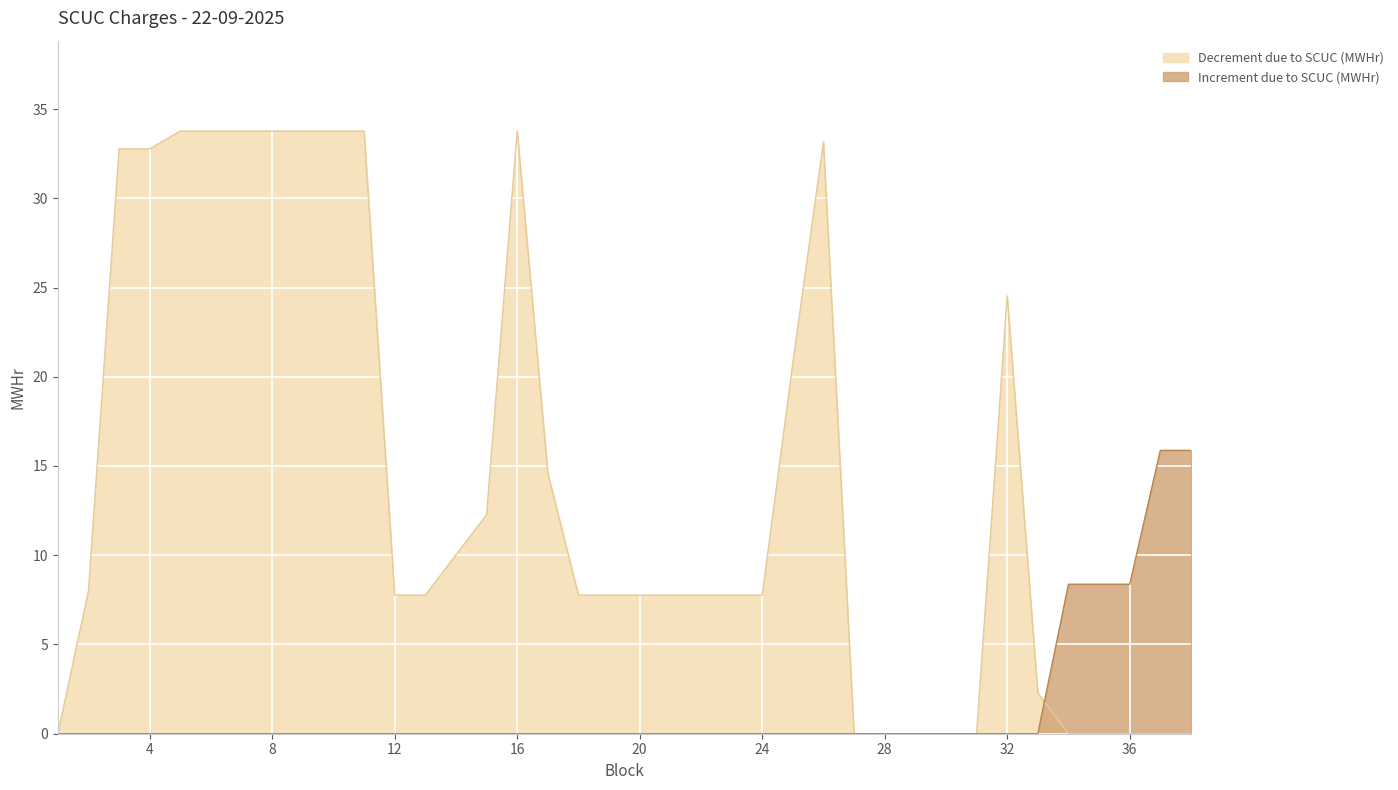

What is the difference between the maximum and minimum values in the Decrement due to SCUC (MWHr) series?

33.8